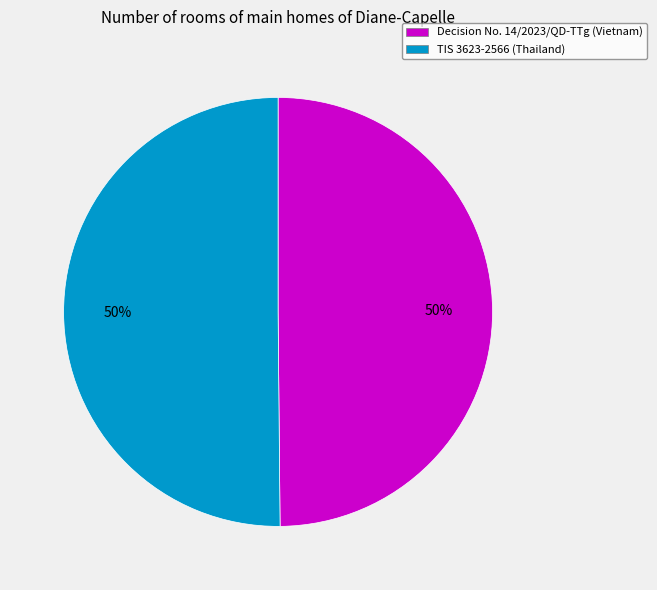

Do Decision No. 14/2023/QD-TTg (Vietnam) and TIS 3623-2566 (Thailand) together represent more than half of the pie?

Yes